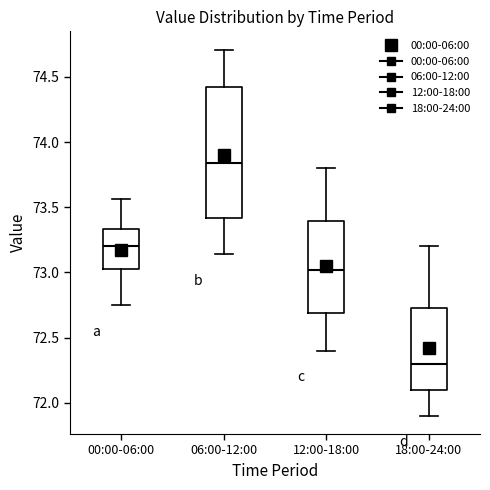

Which box's median line is the lowest?

18:00-24:00